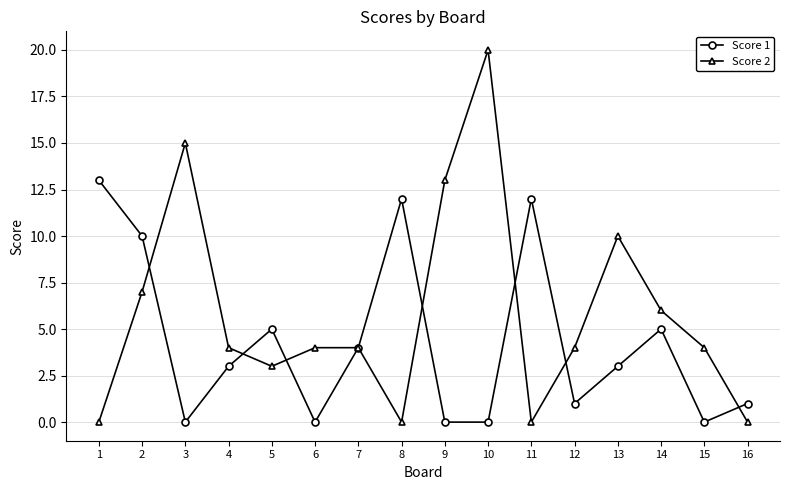

At which category does Score 1 reach its first local peak?

5